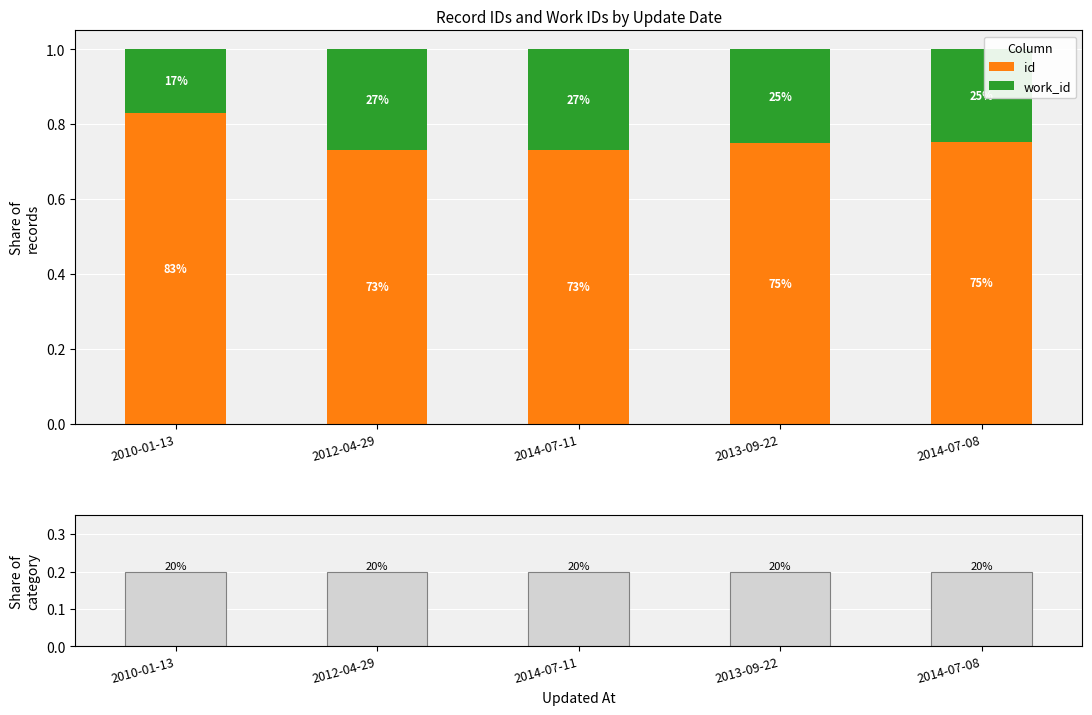

Which series has the widest spread of values?

id